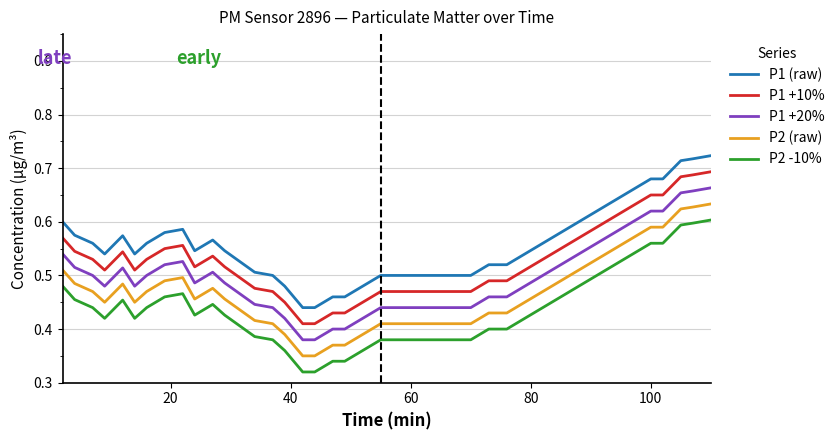

True or false: P1 +20% and P1 +10% intersect in this chart.

False